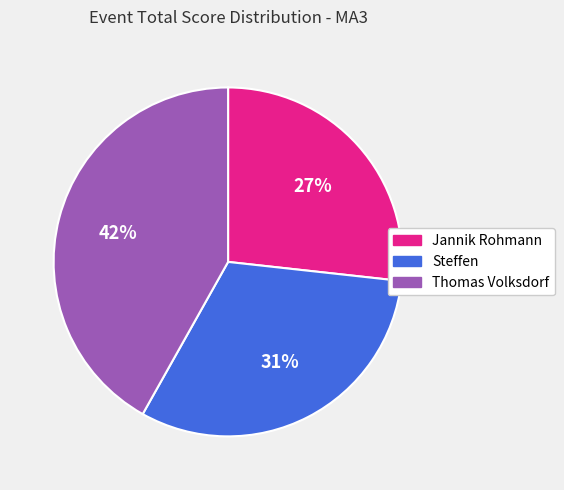

Does Thomas Volksdorf represent more than half of the total?

No